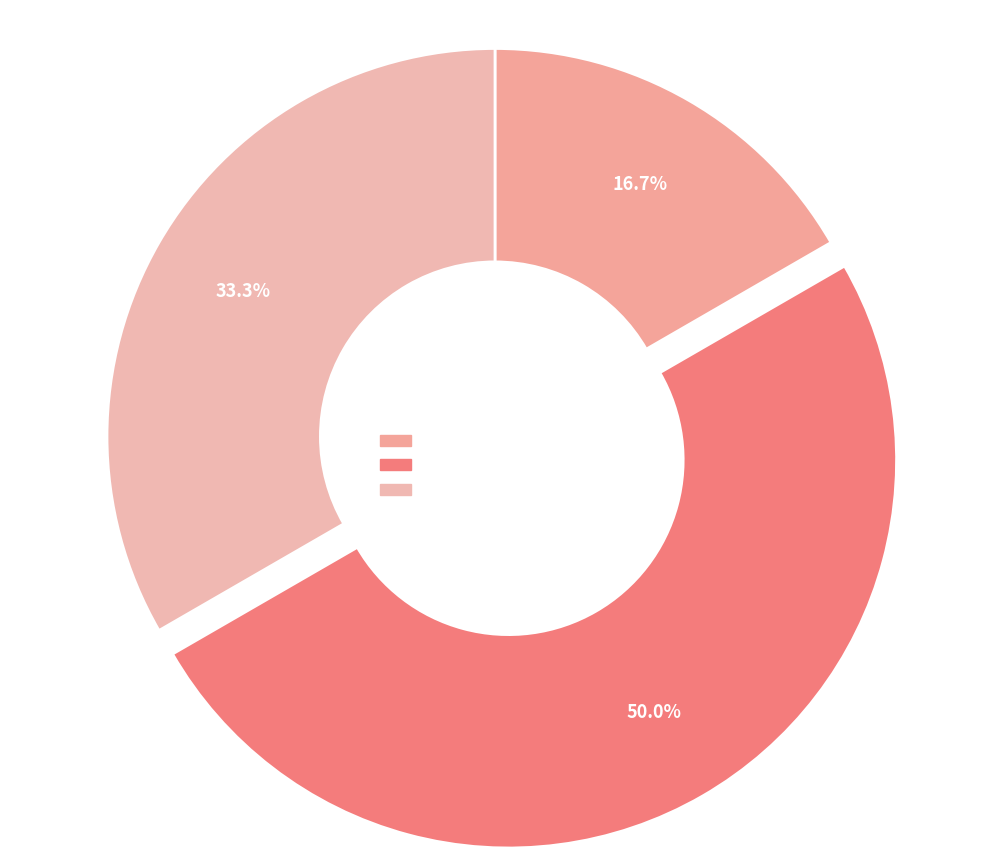

Is there a majority slice in this chart?

No